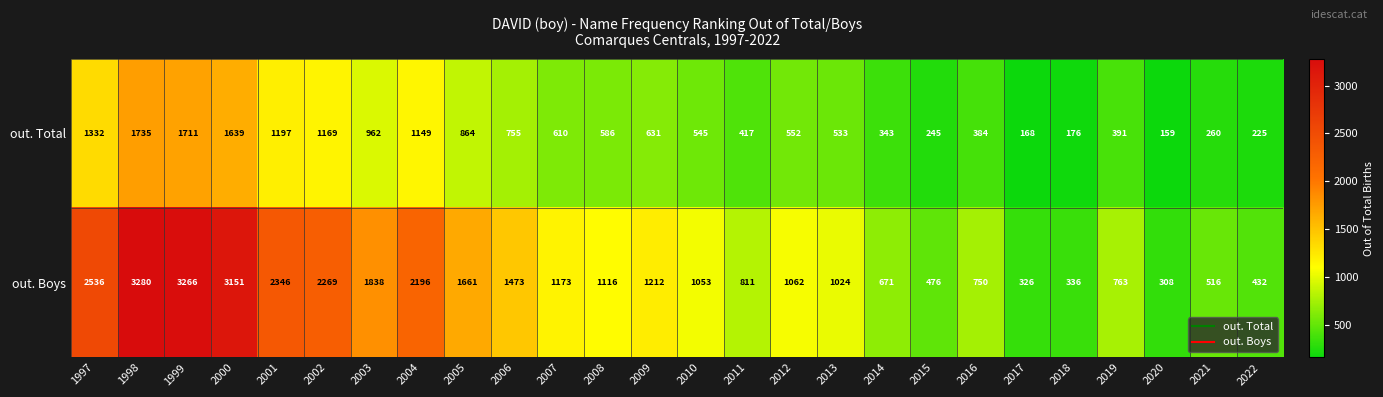

What is the total value across all series at 2021?

776